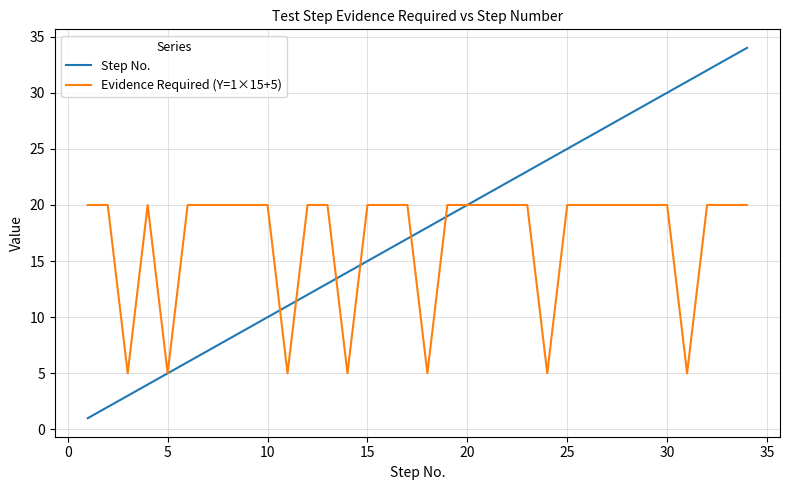

Rank the series by their maximum value, from highest to lowest.

Step No., Evidence Required (Y=1×15+5)